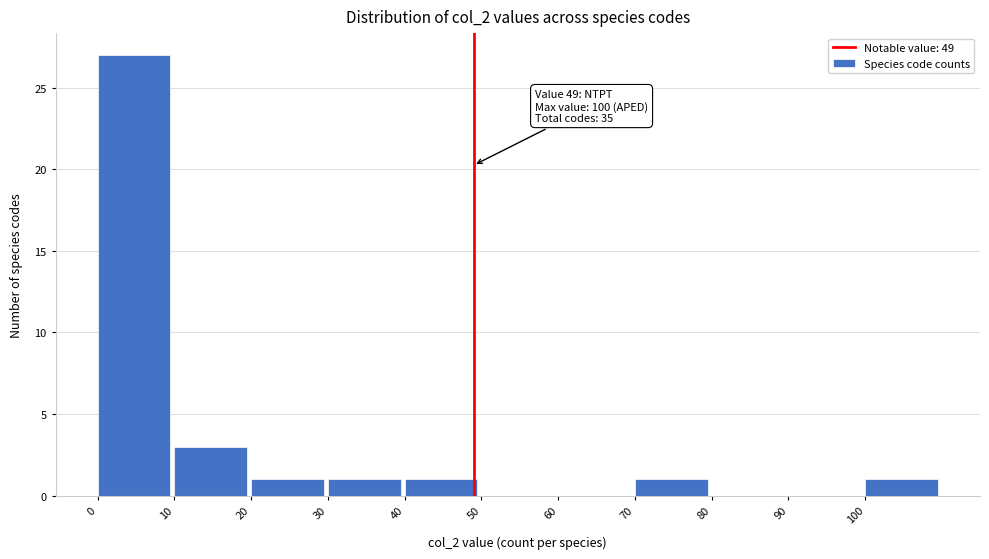

Over which range of the x-axis is the bar tallest?

0 to 10